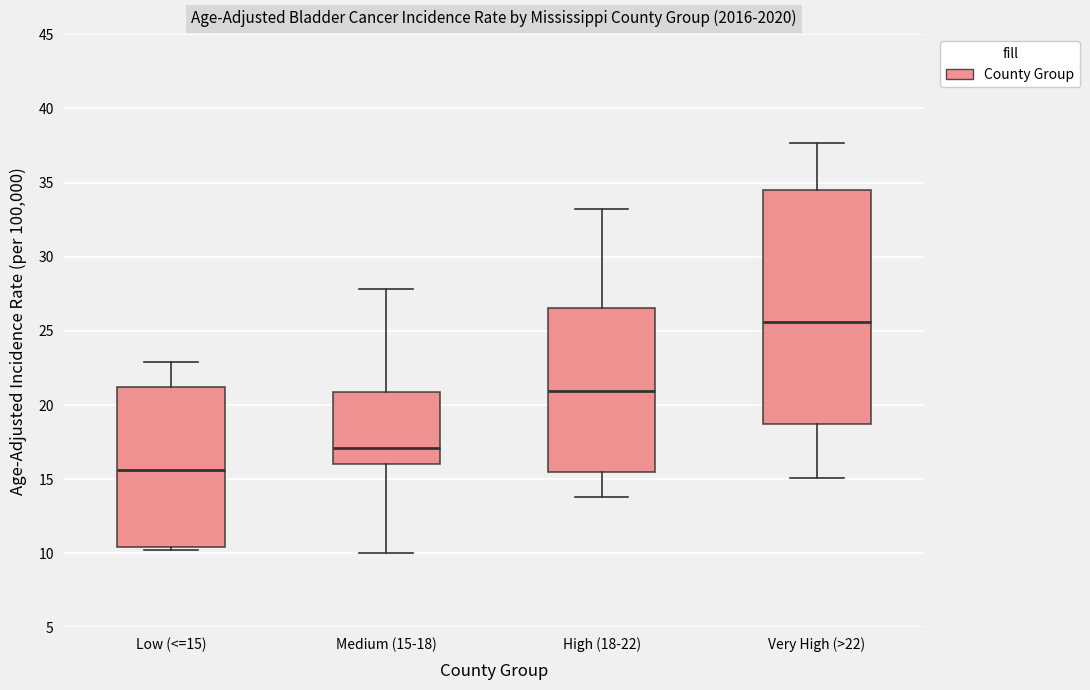

Which box has the highest median line?

Very High (>22)